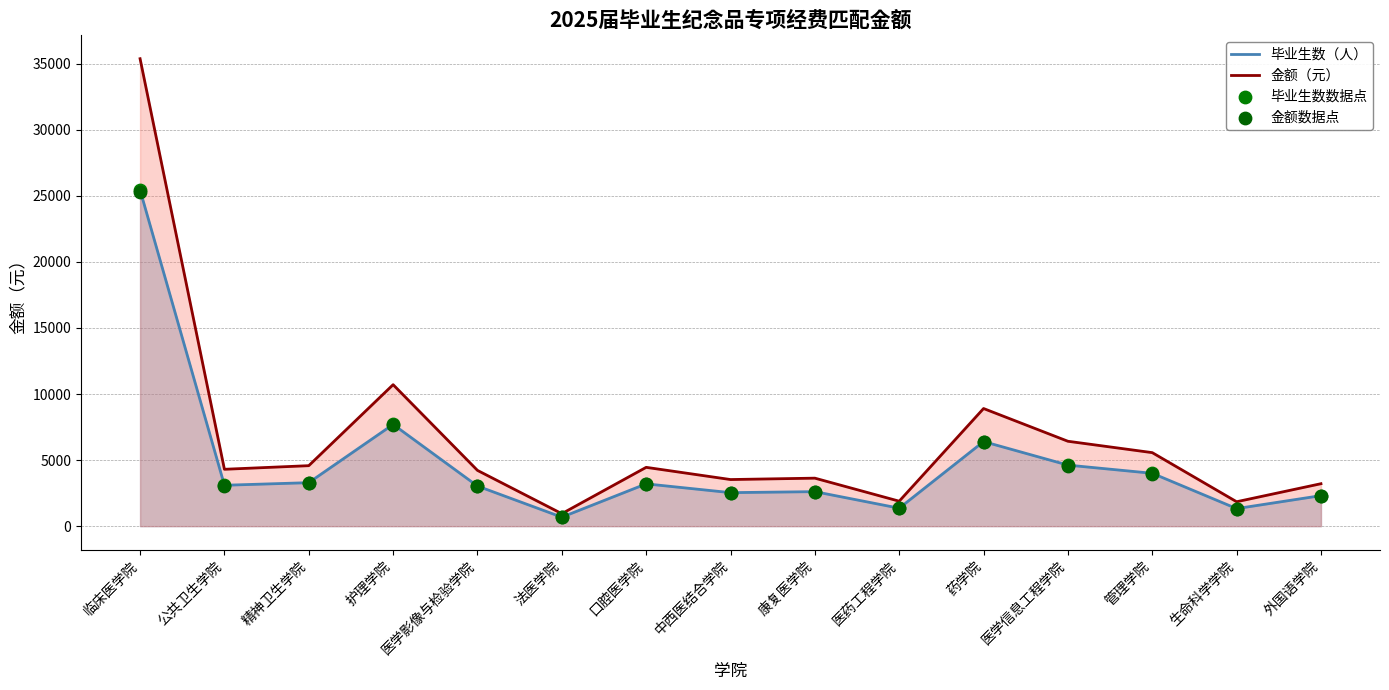

Is the value of 毕业生数（人） at 管理学院 greater than the value of 毕业生数数据点 at 外国语学院?

Yes